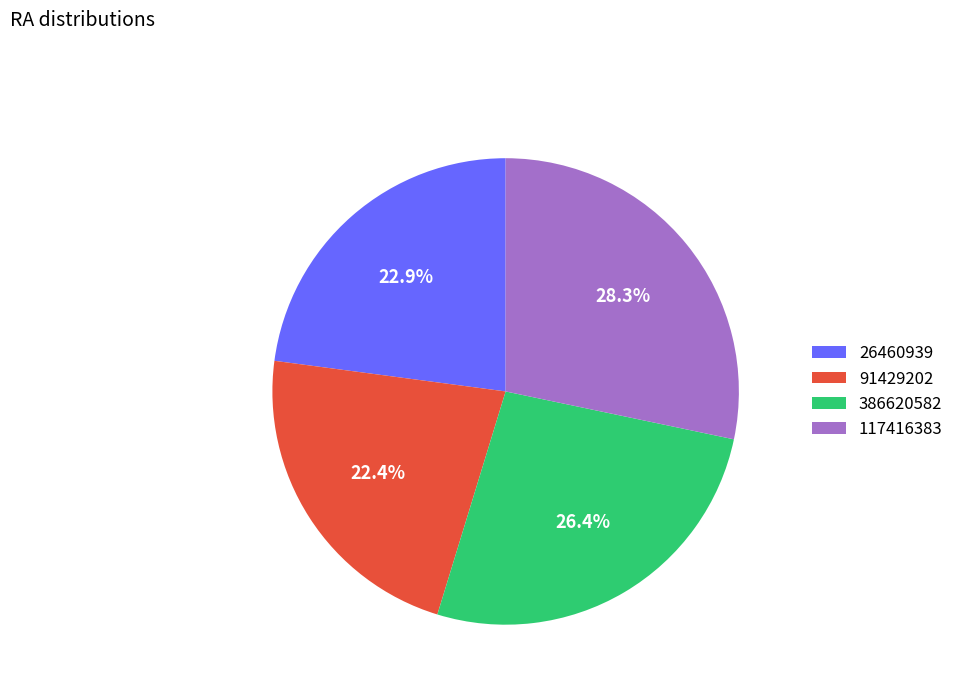

Which slice is the largest?

117416383